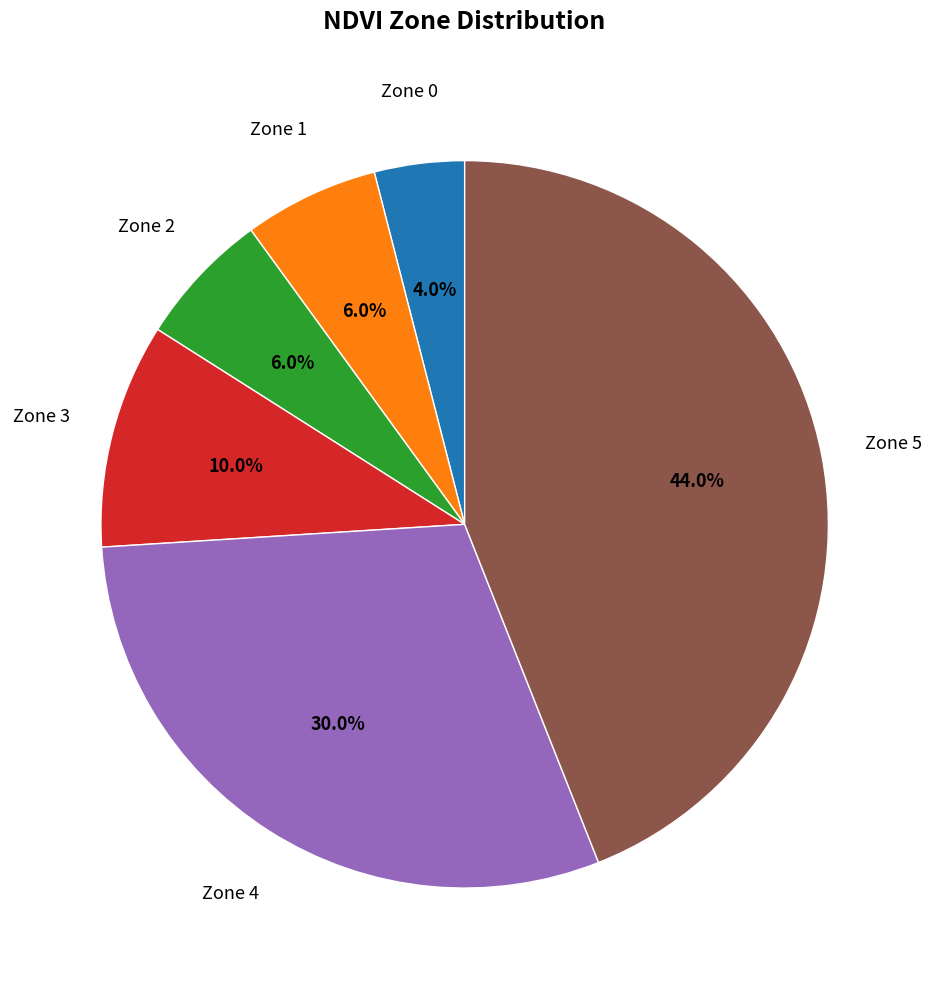

Is there any slice that represents more than half of the pie?

No